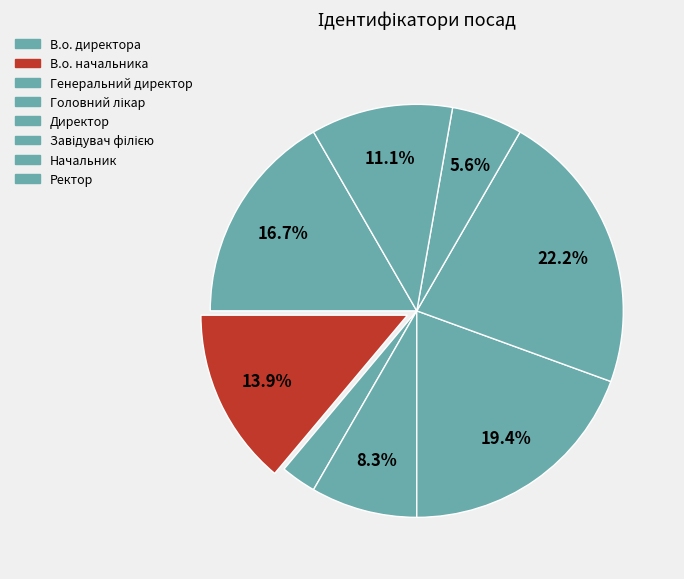

Do Завідувач філією and Начальник together represent more than half of the pie?

No